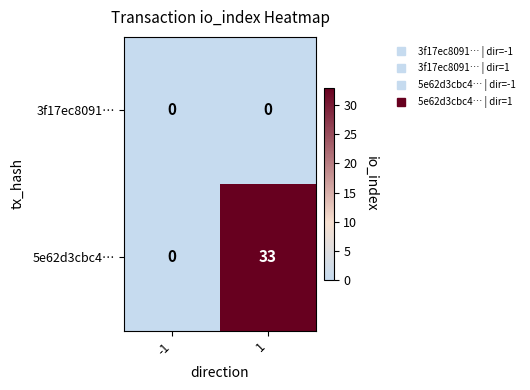

Which series changed the most between -1 and 1?

5e62d3cbc4…